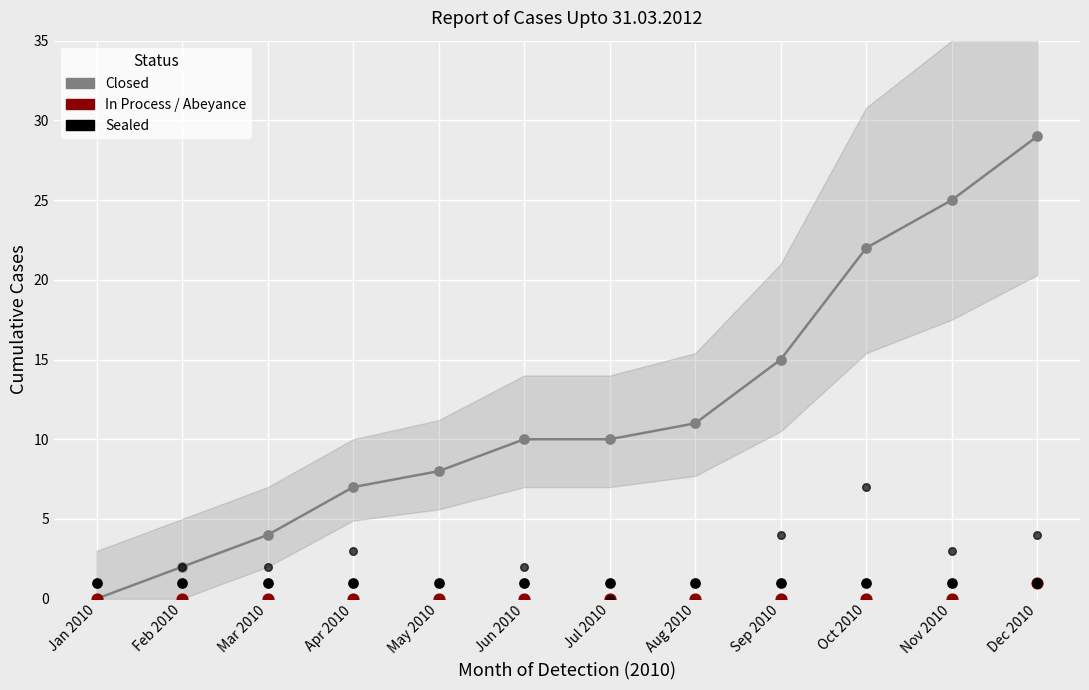

Which series has the widest spread of Y values?

Closed